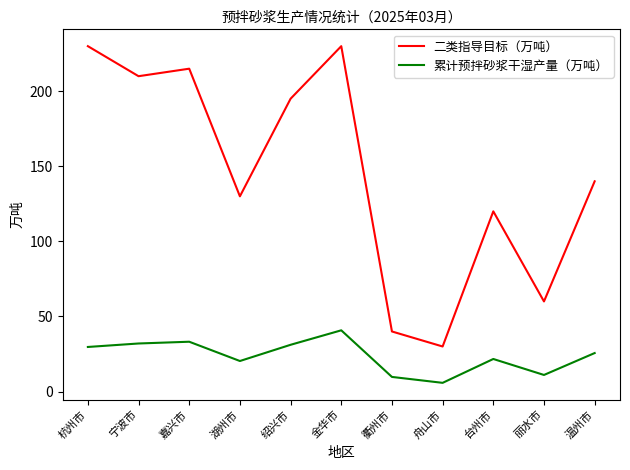

Does the chart have visible grid lines?

No